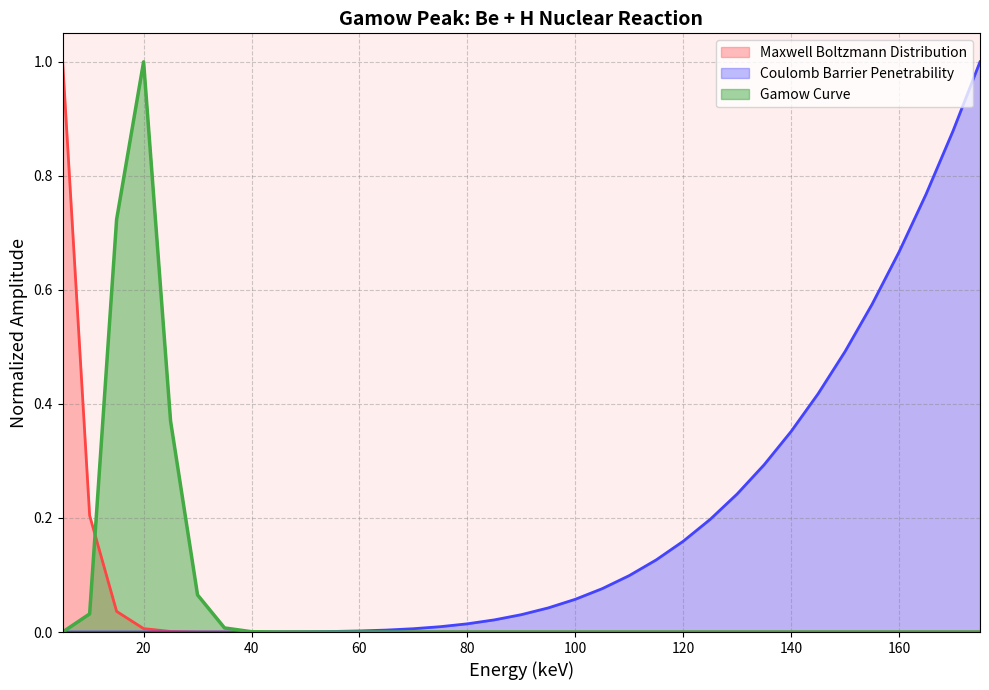

How many lines are shown in the chart?

3